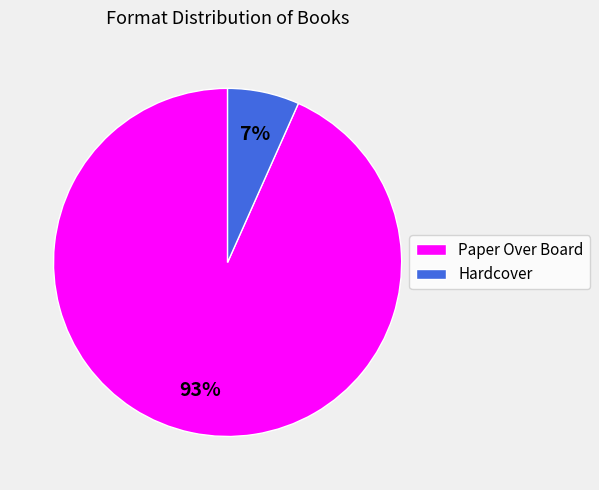

To the nearest percent, what is the average slice percentage?

50%